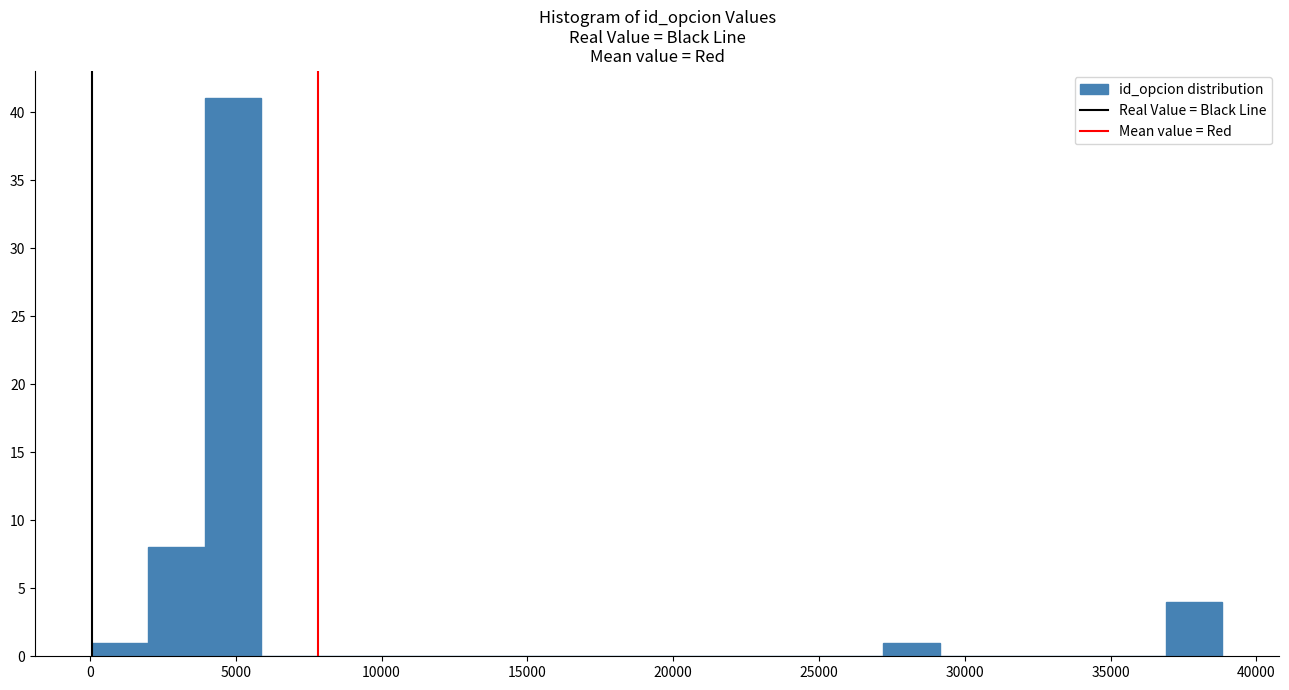

Around what value on the x-axis is the tallest bar? Give the approximate position of its centre, as read against the axis.

5000